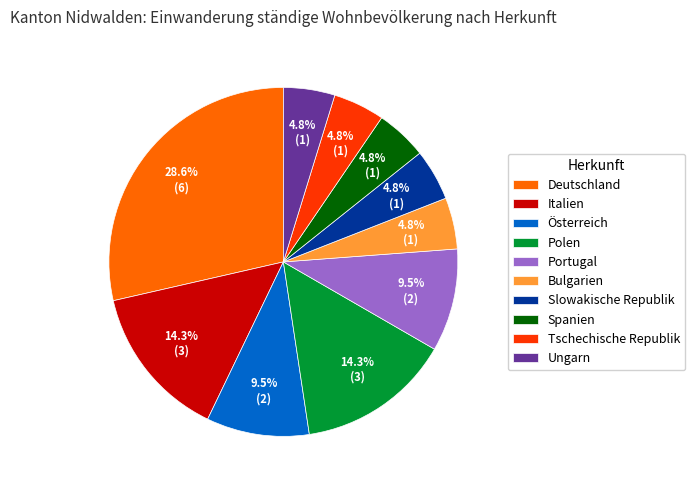

What is the ratio of the value at Österreich to the value at Slowakische Republik?

2.0